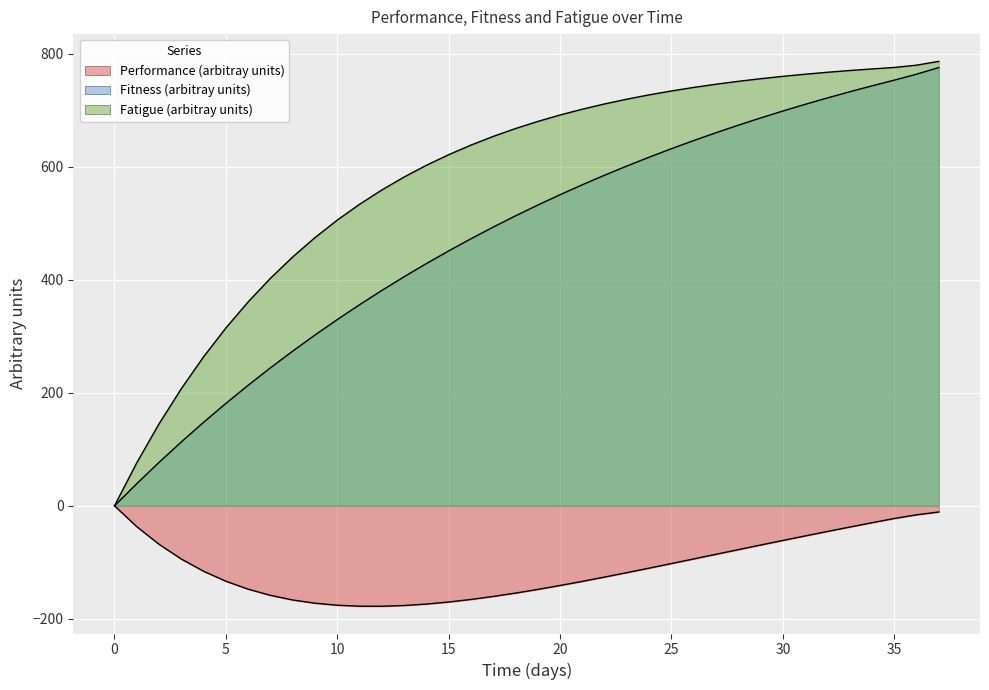

What is the value of the Fatigue (arbitray units) point at the 25th from the left?

727.4